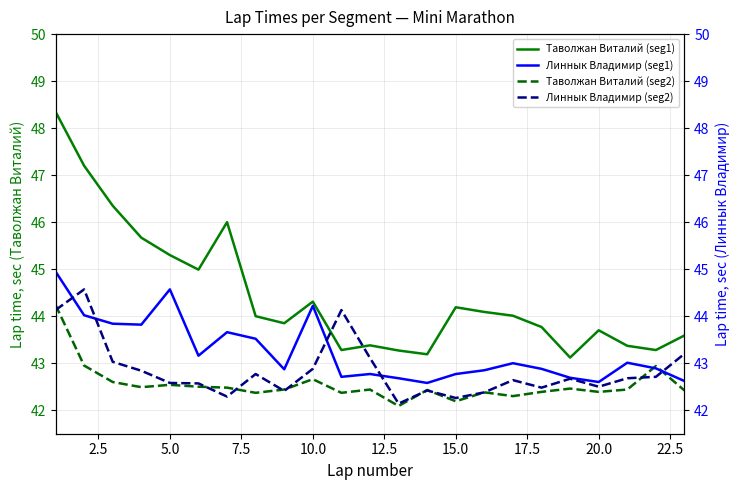

Read the Таволжан Виталий (seg1) value at 10.0.

44.3